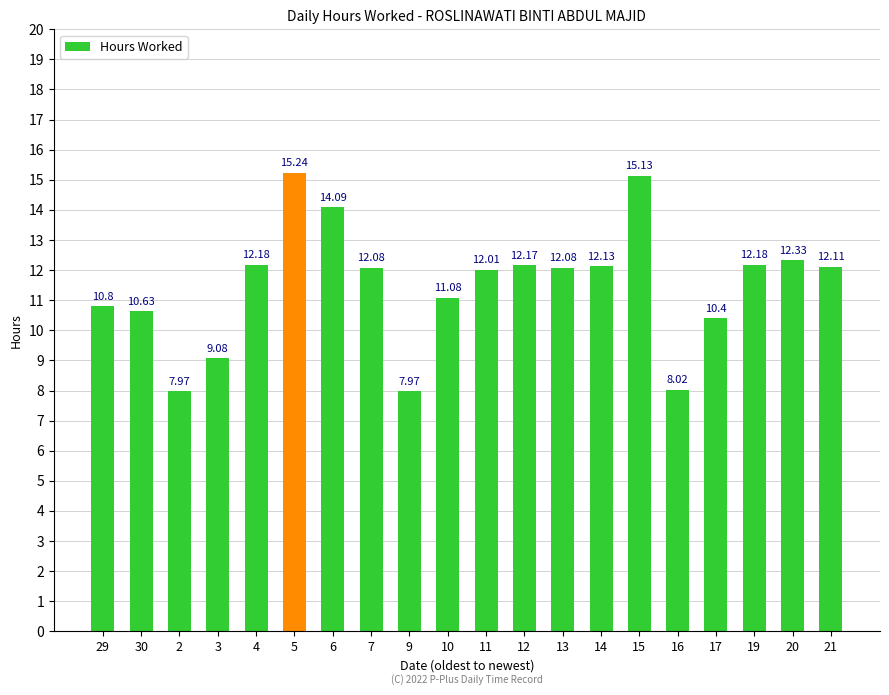

The chart shows a value of 19.5 at 4. True or false?

False